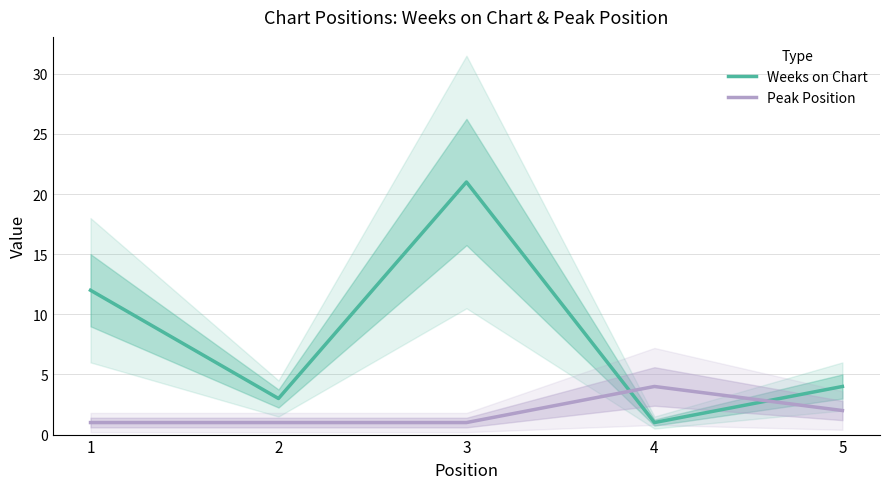

What are all the series names shown in the legend?

Weeks on Chart, Peak Position